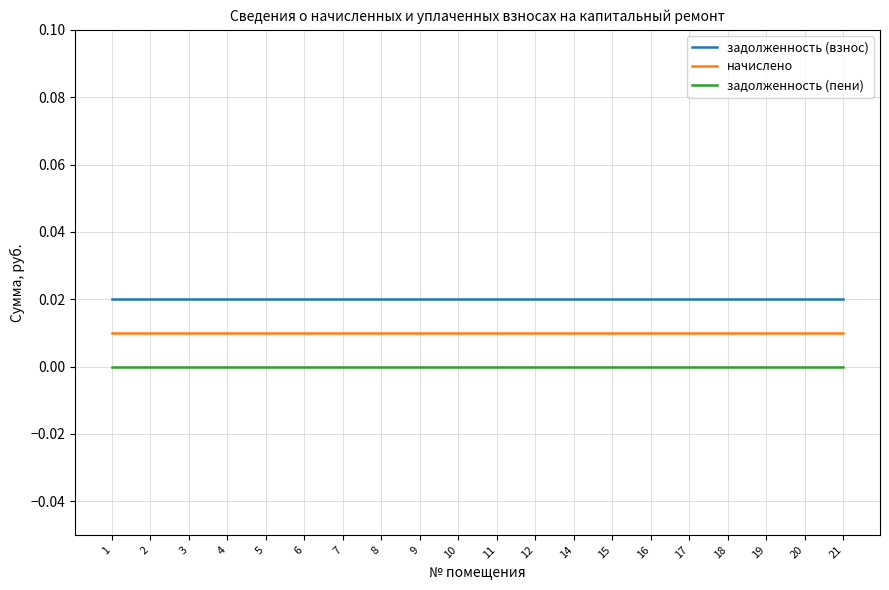

Which series has the largest total across all categories?

задолженность (взнос)